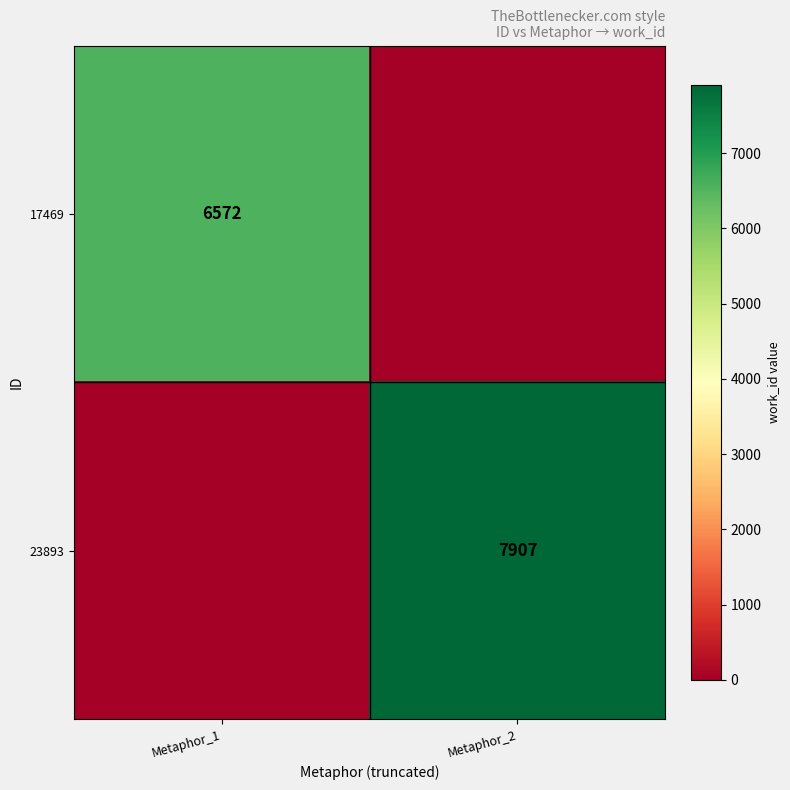

True or false: 17469 has a value of 6572 at Metaphor_1.

True